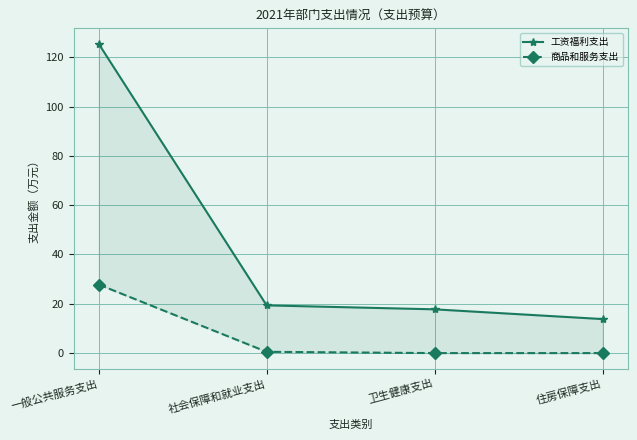

What is the difference between the second highest and second lowest values in the 工资福利支出 series?

1.6